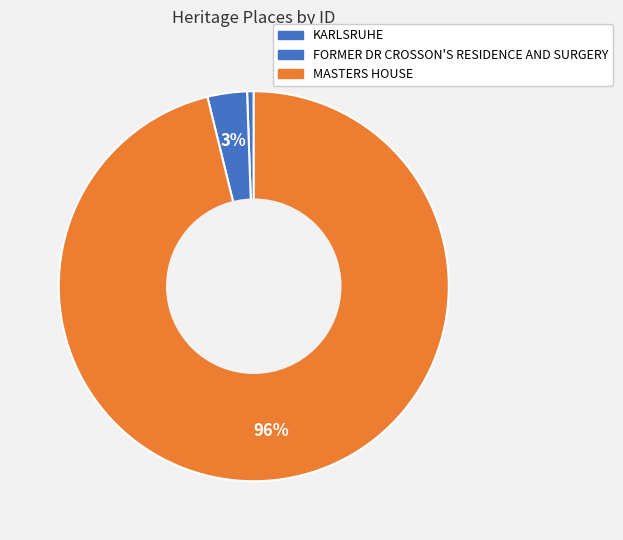

To the nearest percent, what percentage of the pie is MASTERS HOUSE?

96%